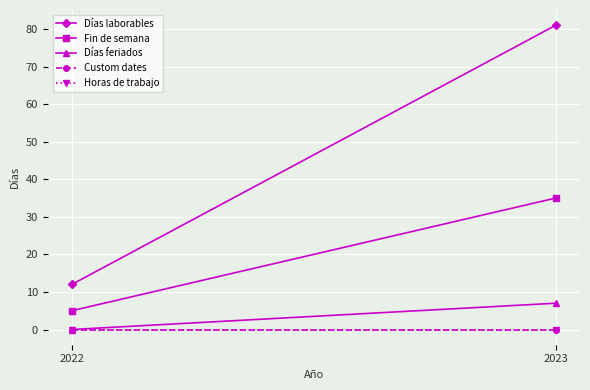

What is the sum of all Días feriados values?

7